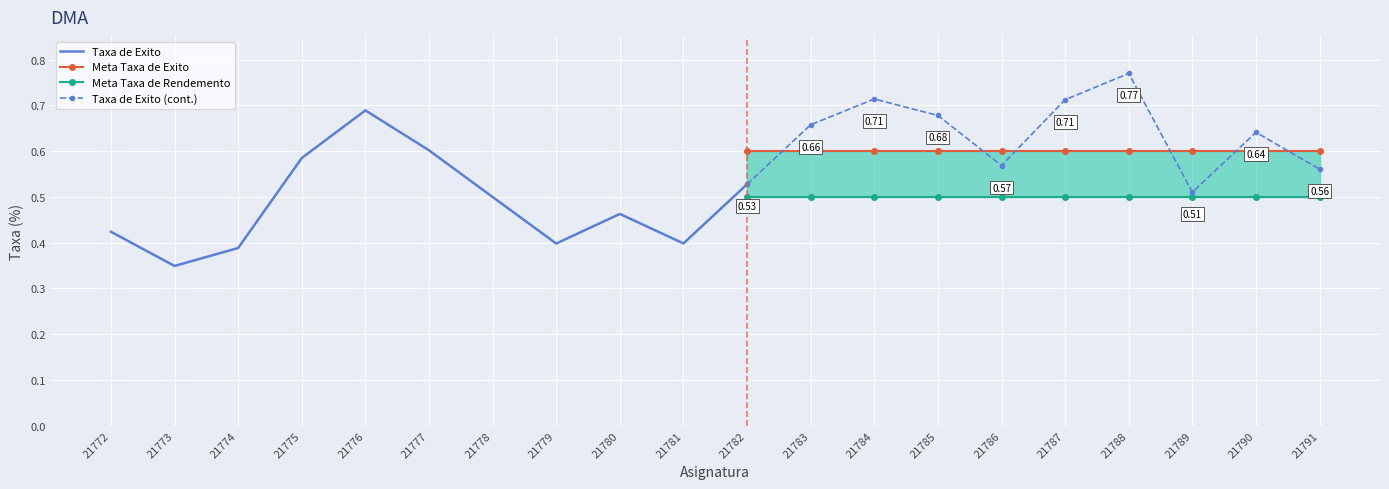

Where is the first local minimum for Taxa de Exito (cont.)?

21786